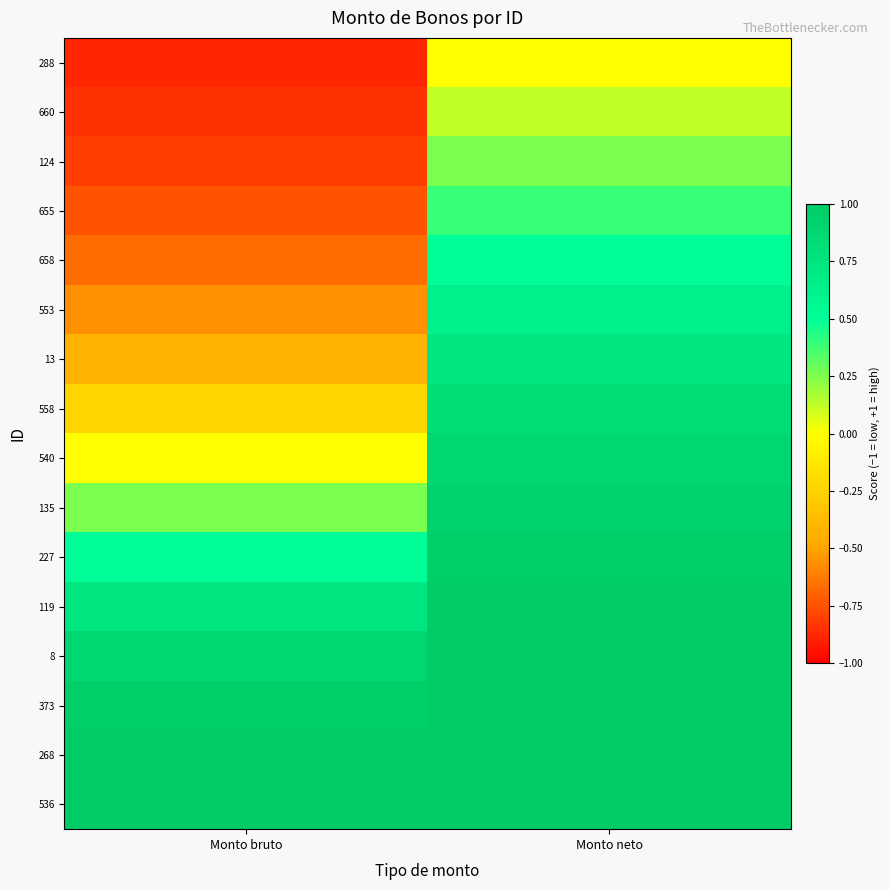

What is the difference between the highest and lowest values at Monto neto?

1.0